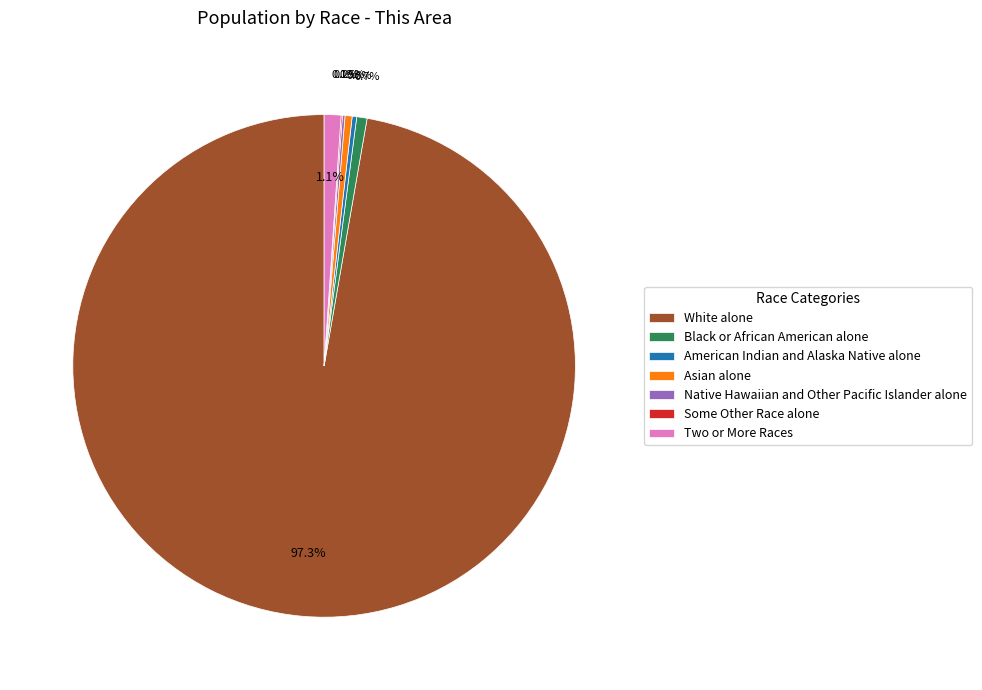

To the nearest percent, what is the average slice percentage?

14%